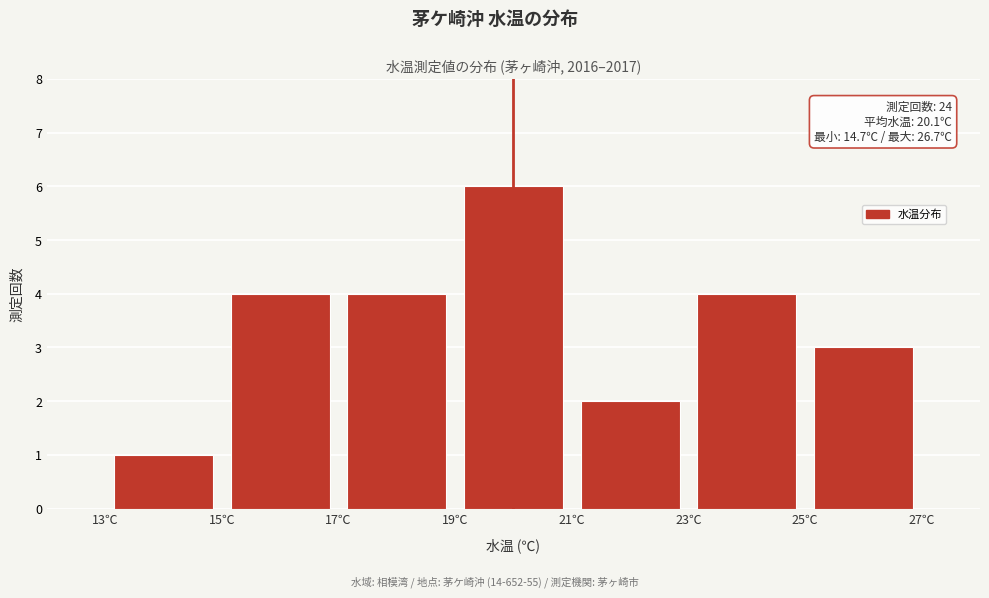

Over which range of the x-axis is the bar tallest?

19 to 21